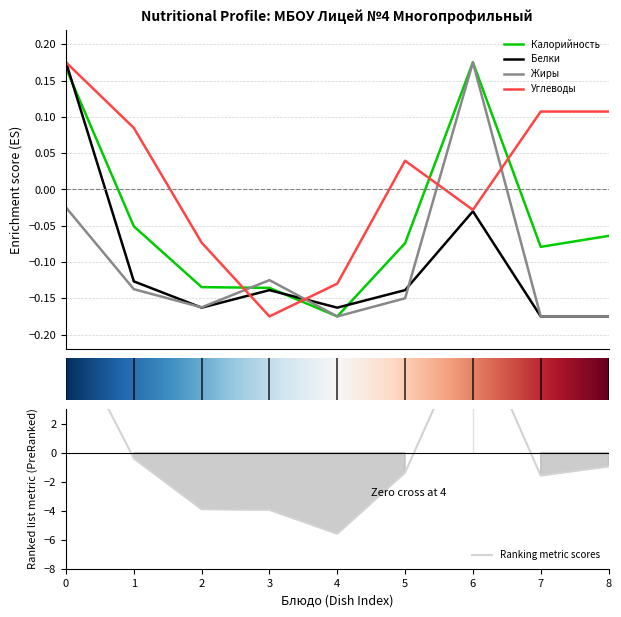

True or false: Жиры and Углеводы cross at least once.

True